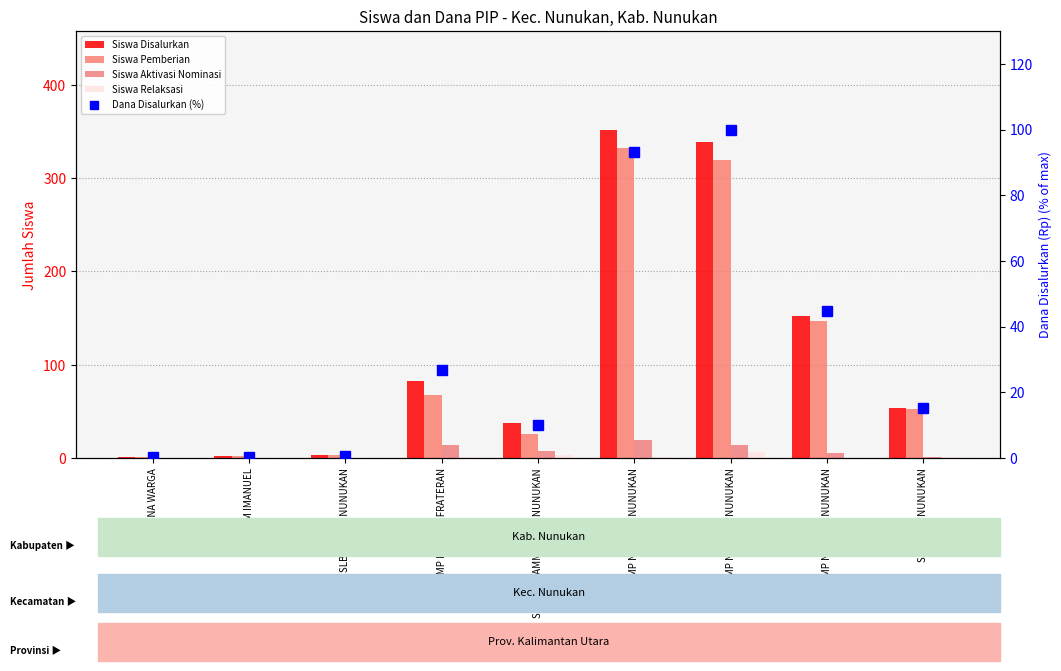

Reading left to right, extract all data points from this chart.

Siswa Disalurkan: PKBM BINA WARGA=1.0	PKBM IMANUEL=2.0	SLB NEGERI NUNUKAN=3.0	SMP KATOLIK FRATERAN=83.0	SMP MUHAMMADIYAH NUNUKAN=37.0	SMP NEGERI 1 NUNUKAN=352.0	SMP NEGERI 2 NUNUKAN=339.0	SMP NEGERI 3 NUNUKAN=152.0	SMP PGRI NUNUKAN=54.0
Siswa Pemberian: PKBM BINA WARGA=1.0	PKBM IMANUEL=2.0	SLB NEGERI NUNUKAN=3.0	SMP KATOLIK FRATERAN=68.0	SMP MUHAMMADIYAH NUNUKAN=26.0	SMP NEGERI 1 NUNUKAN=332.0	SMP NEGERI 2 NUNUKAN=319.0	SMP NEGERI 3 NUNUKAN=147.0	SMP PGRI NUNUKAN=52.0
Siswa Aktivasi Nominasi: PKBM BINA WARGA=0.0	PKBM IMANUEL=0.0	SLB NEGERI NUNUKAN=0.0	SMP KATOLIK FRATERAN=14.0	SMP MUHAMMADIYAH NUNUKAN=8.0	SMP NEGERI 1 NUNUKAN=19.0	SMP NEGERI 2 NUNUKAN=14.0	SMP NEGERI 3 NUNUKAN=5.0	SMP PGRI NUNUKAN=1.0
Siswa Relaksasi: PKBM BINA WARGA=0.0	PKBM IMANUEL=0.0	SLB NEGERI NUNUKAN=0.0	SMP KATOLIK FRATERAN=1.0	SMP MUHAMMADIYAH NUNUKAN=3.0	SMP NEGERI 1 NUNUKAN=1.0	SMP NEGERI 2 NUNUKAN=6.0	SMP NEGERI 3 NUNUKAN=0.0	SMP PGRI NUNUKAN=1.0
Dana Disalurkan (%): PKBM BINA WARGA=0.2	PKBM IMANUEL=0.3	SLB NEGERI NUNUKAN=0.5	SMP KATOLIK FRATERAN=26.9	SMP MUHAMMADIYAH NUNUKAN=10.0	SMP NEGERI 1 NUNUKAN=93.3	SMP NEGERI 2 NUNUKAN=100.0	SMP NEGERI 3 NUNUKAN=44.7	SMP PGRI NUNUKAN=15.4